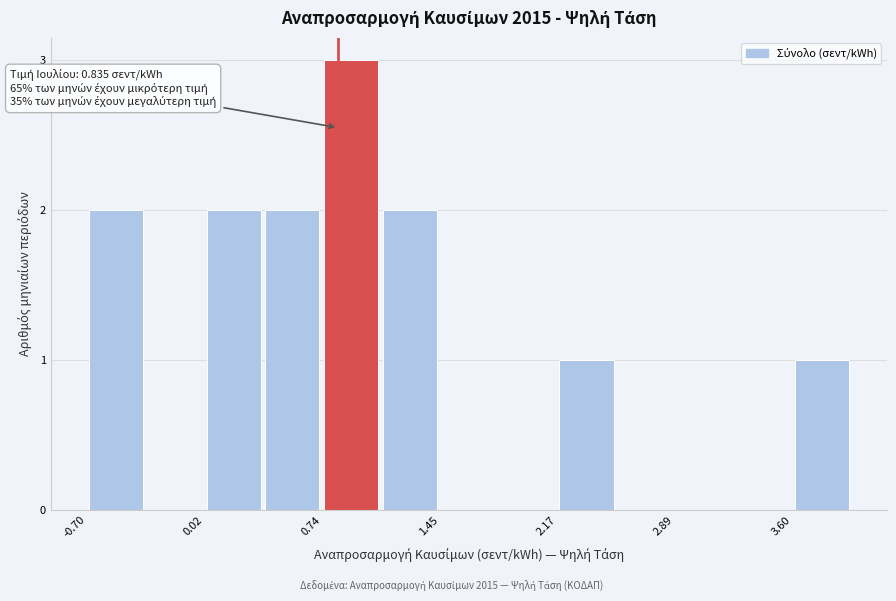

Read against the x-axis, roughly where is the centre of the tallest bar?

0.9